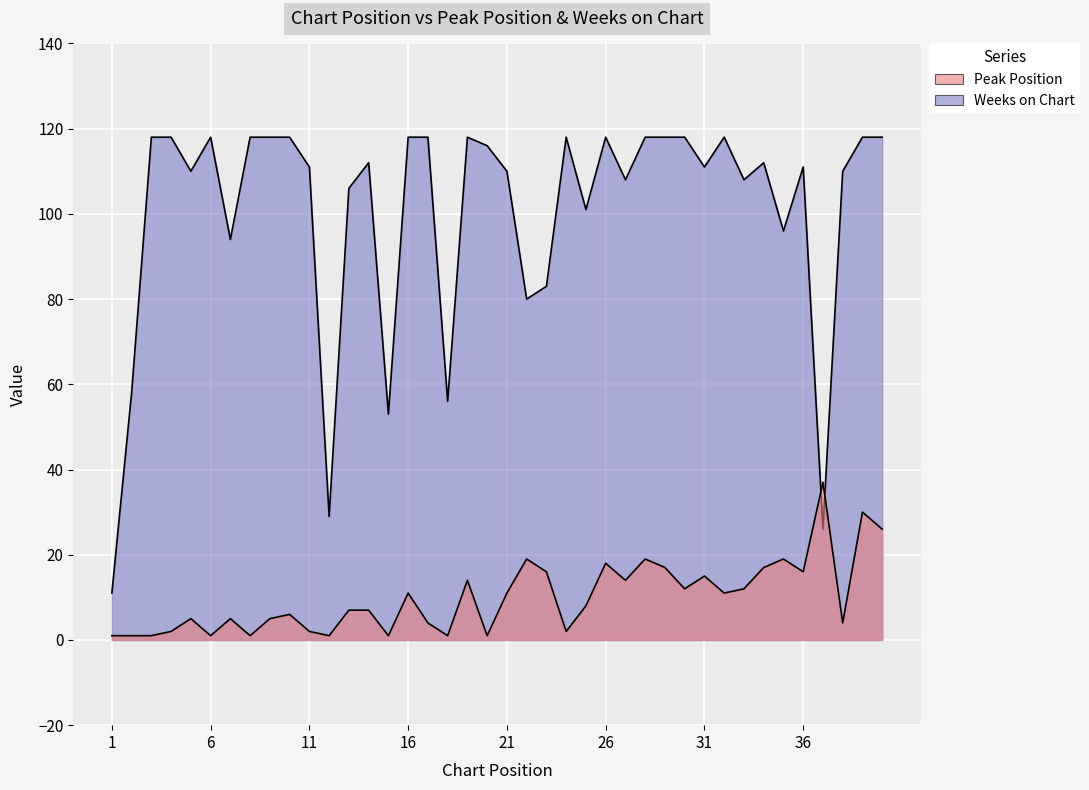

Which label corresponds to the largest value in the chart?

3